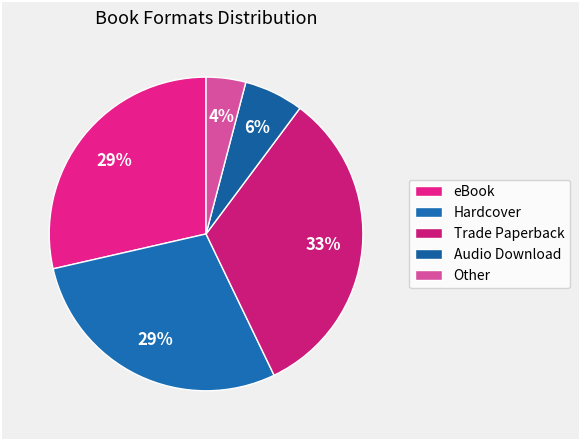

What percentage is the Hardcover slice, to the nearest percent?

29%